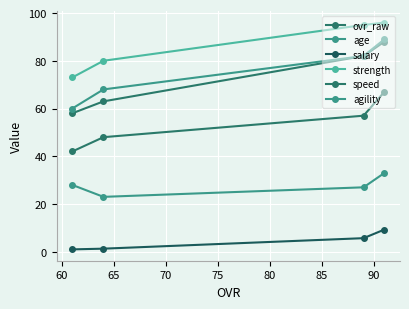

How many lines are shown in the chart?

6